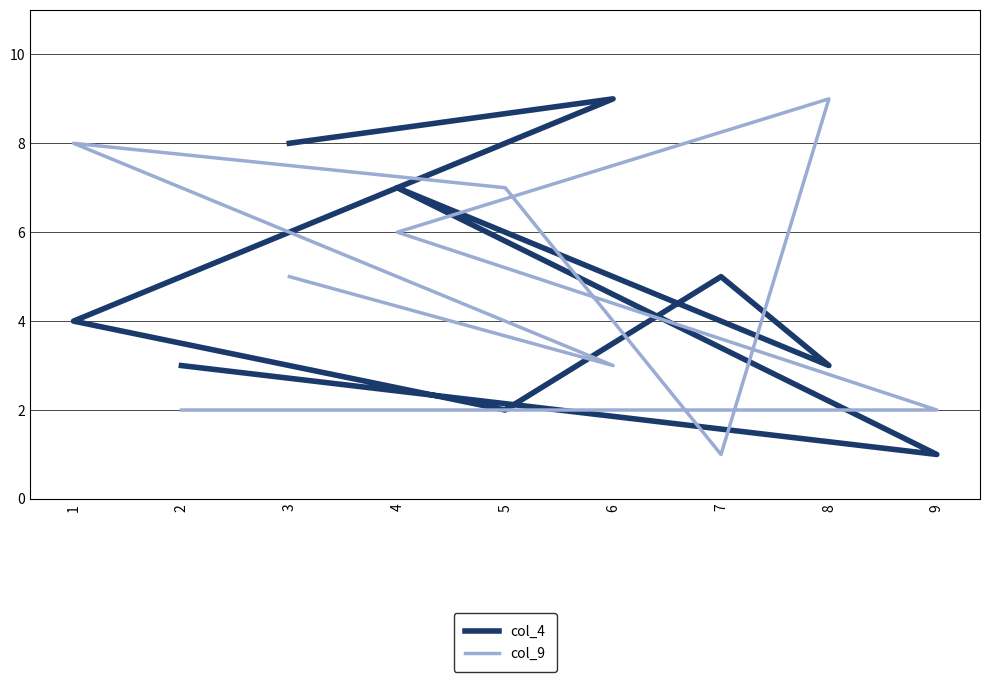

True or false: col_4 has a value of 3 at 2.

True